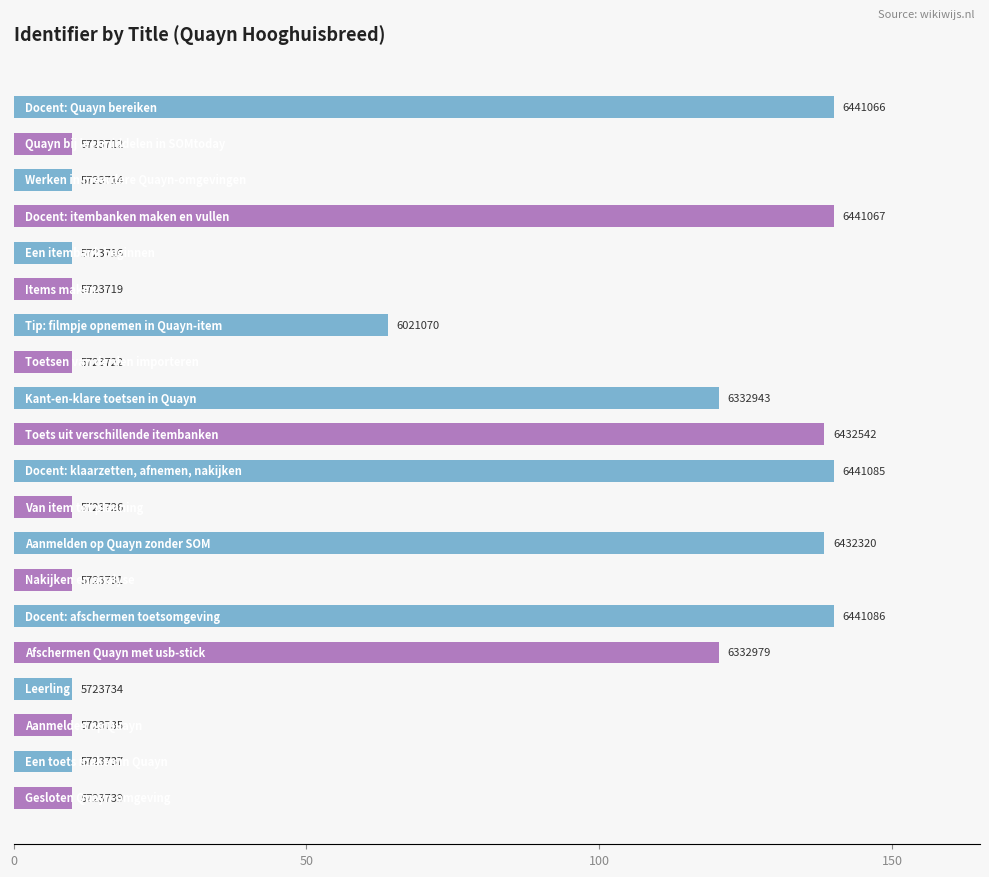

Are the bars horizontal?

Yes